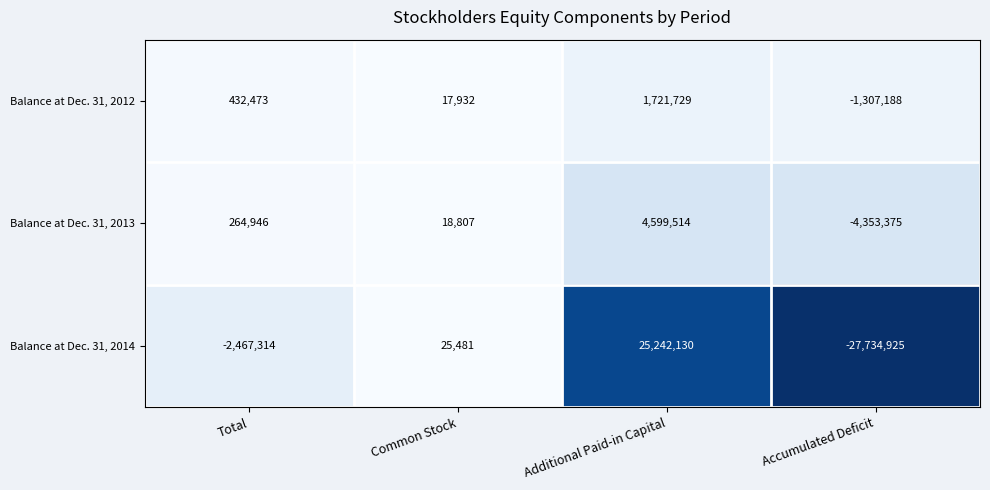

At Total, list the series in order from largest to smallest.

Balance at Dec. 31, 2012, Balance at Dec. 31, 2013, Balance at Dec. 31, 2014